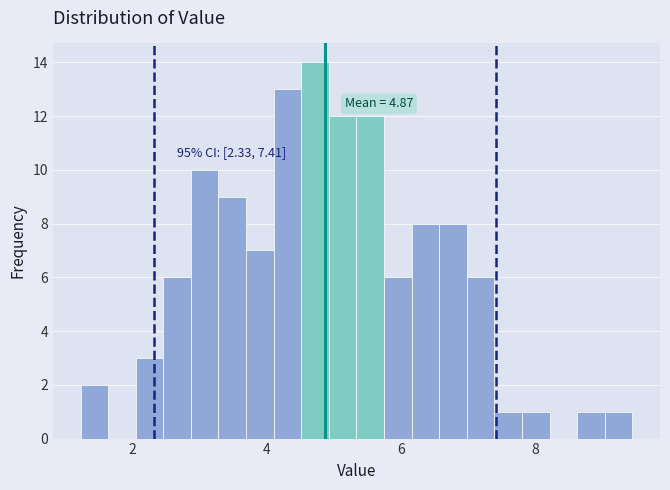

Around what value on the x-axis is the tallest bar? Give the approximate position of its centre, as read against the axis.

4.8